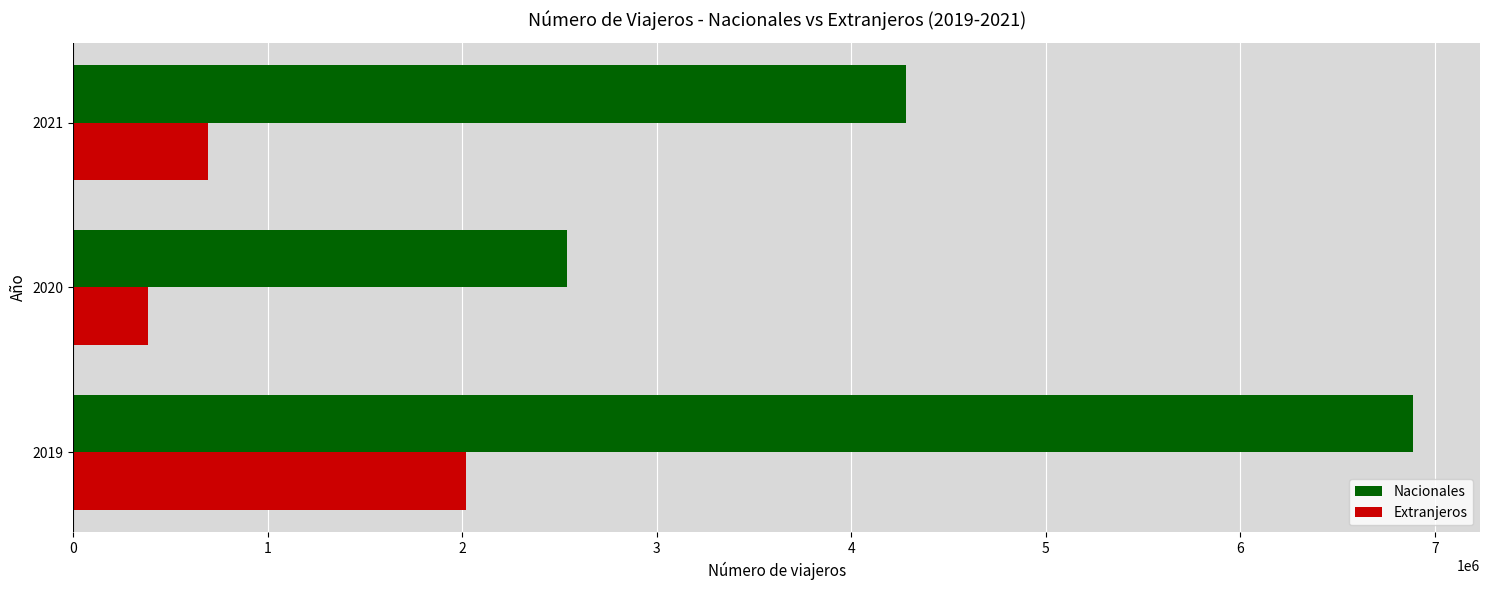

What is the sum of all Nacionales values?

13712899